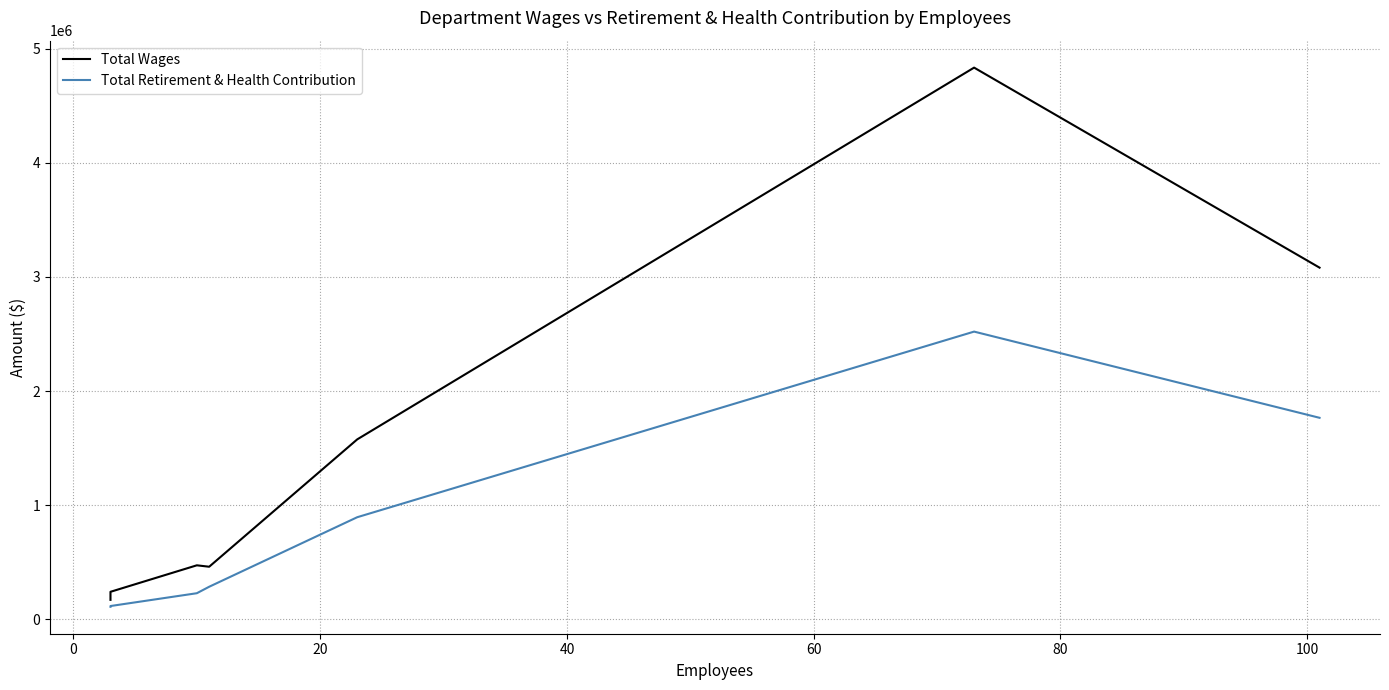

How many interior local peaks does the Total Retirement & Health Contribution series have?

1